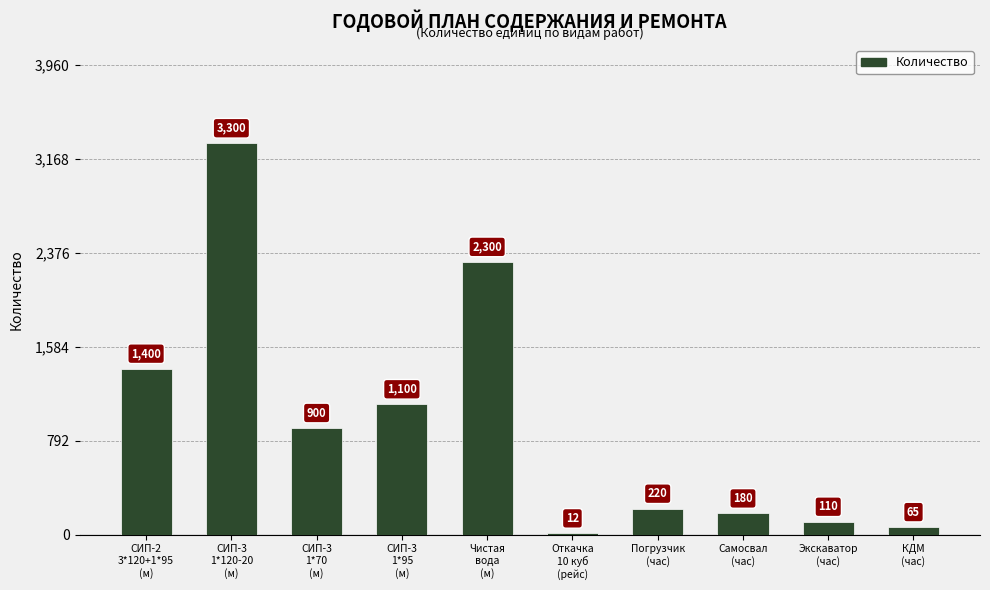

Reading right to left, transcribe all the data shown in this chart.

КДМ
(час)=65	Экскаватор
(час)=110	Самосвал
(час)=180	Погрузчик
(час)=220	Откачка
10 куб
(рейс)=12	Чистая
вода
(м)=2300	СИП-3
1*95
(м)=1100	СИП-3
1*70
(м)=900	СИП-3
1*120-20
(м)=3300	СИП-2
3*120+1*95
(м)=1400